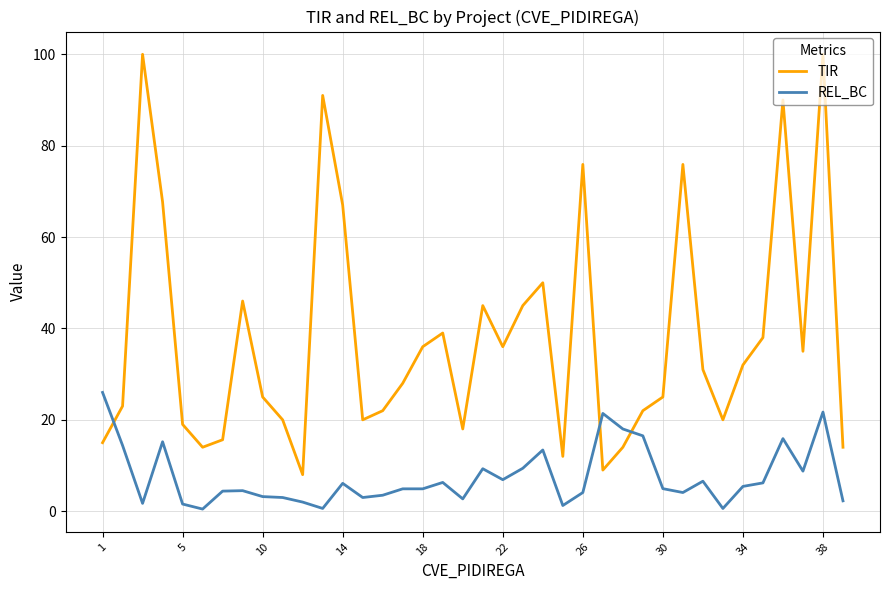

Rank the series by their average value, from lowest to highest.

REL_BC, TIR